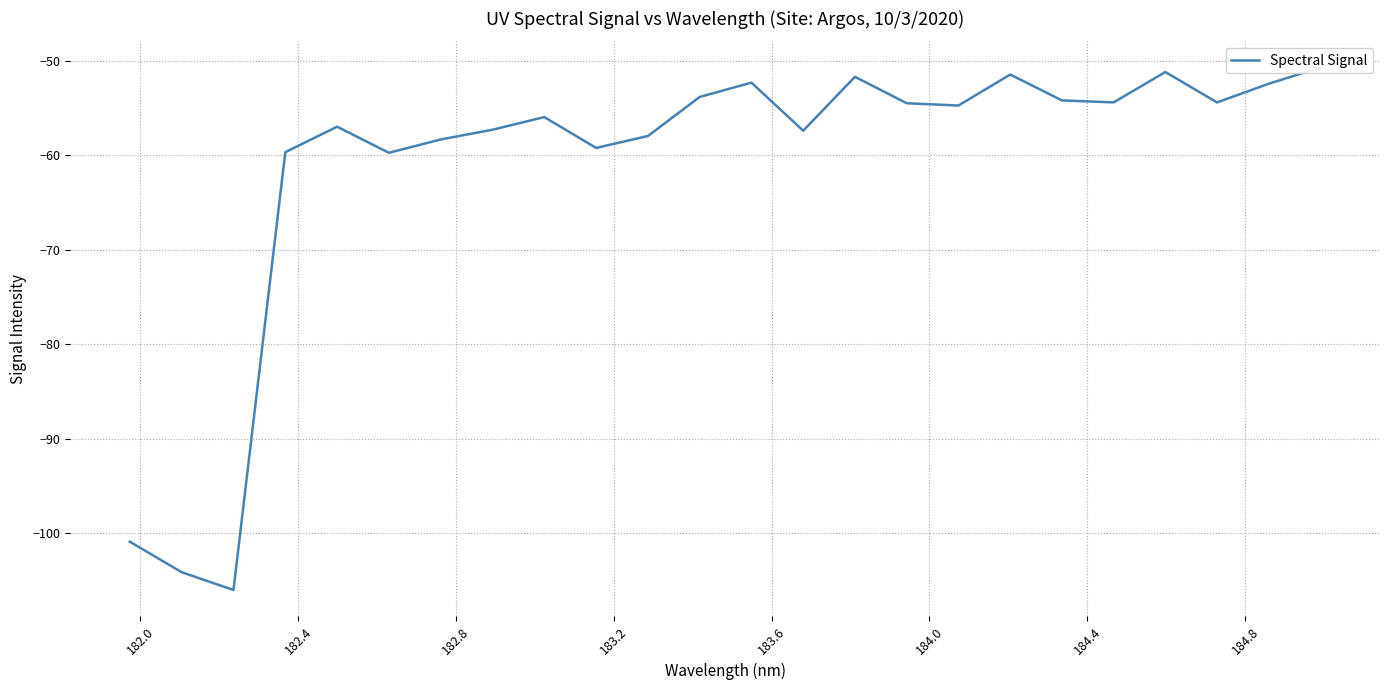

How many points are higher than both their immediate neighbors (excluding endpoints)?

6